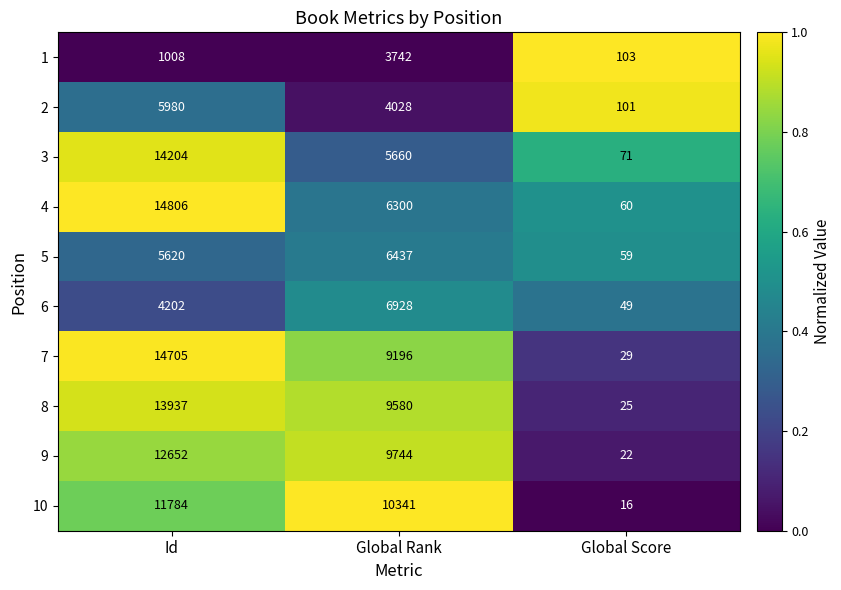

True or false: 1 has a value of 103 at Global Score.

True